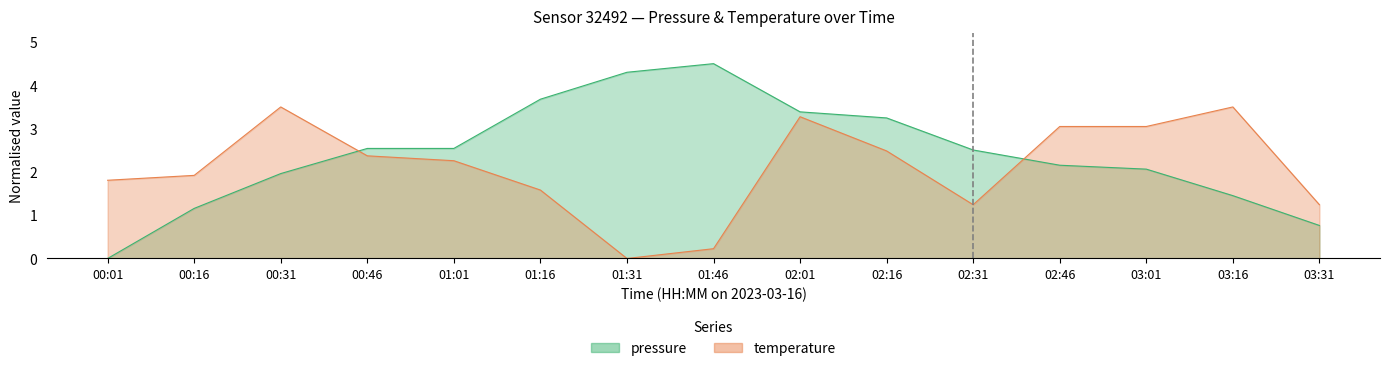

True or false: temperature has more than 0 points higher than both neighbors.

True